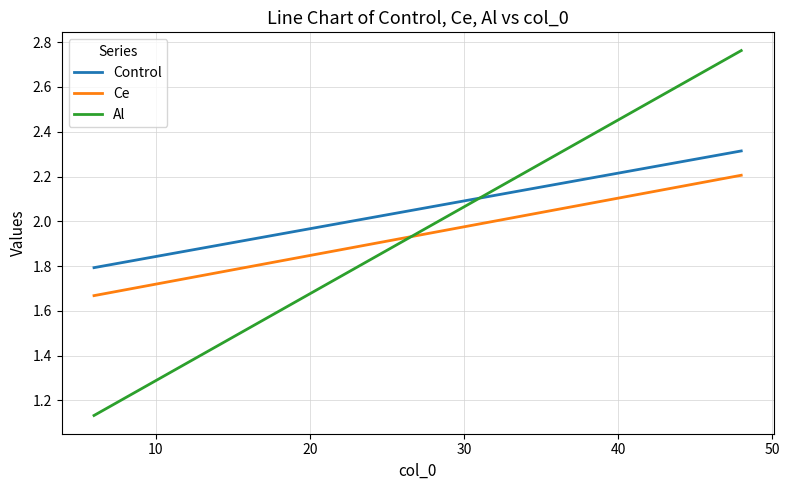

True or false: Ce and Control intersect in this chart.

False